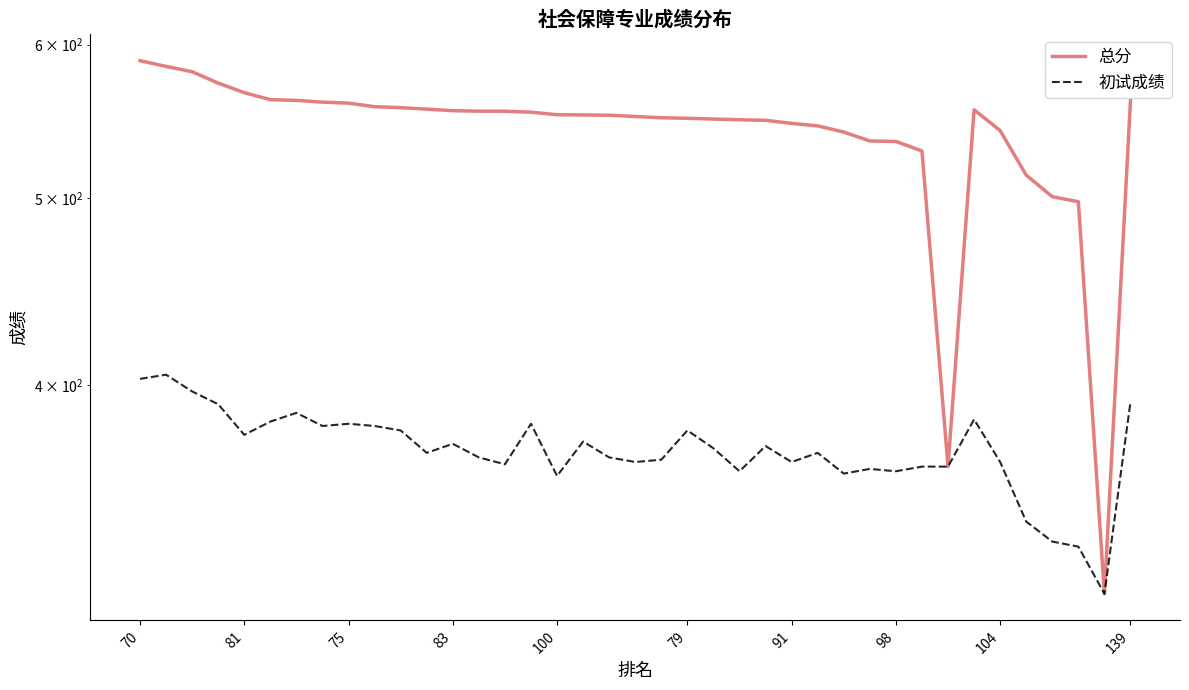

Which has a higher value, 22 or 30?

22